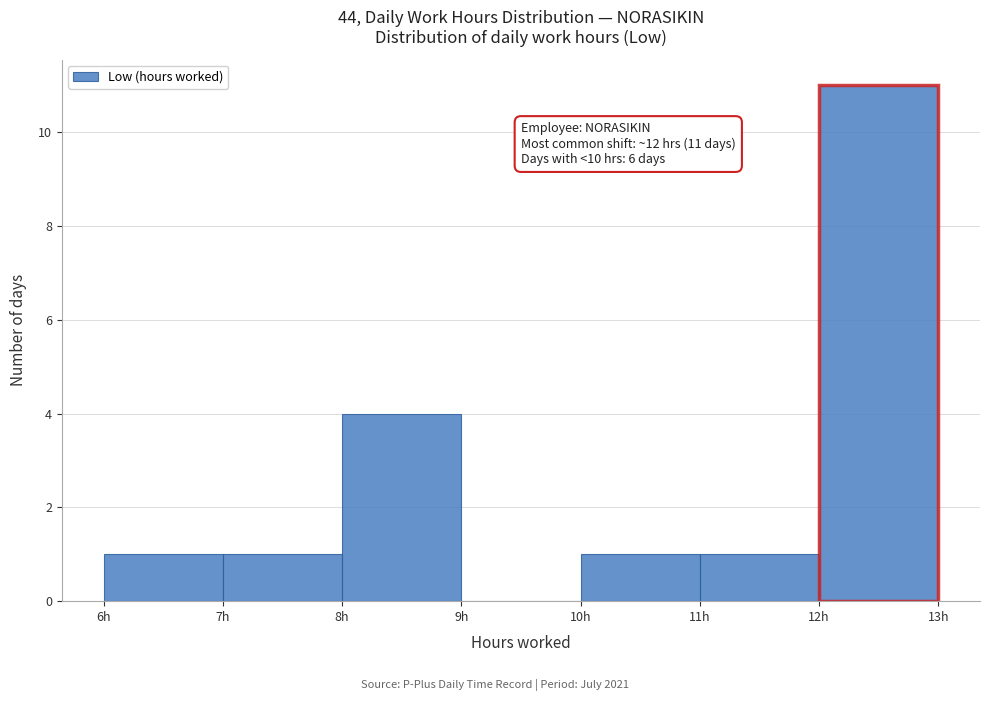

Which range on the x-axis has the tallest bar?

12 to 13